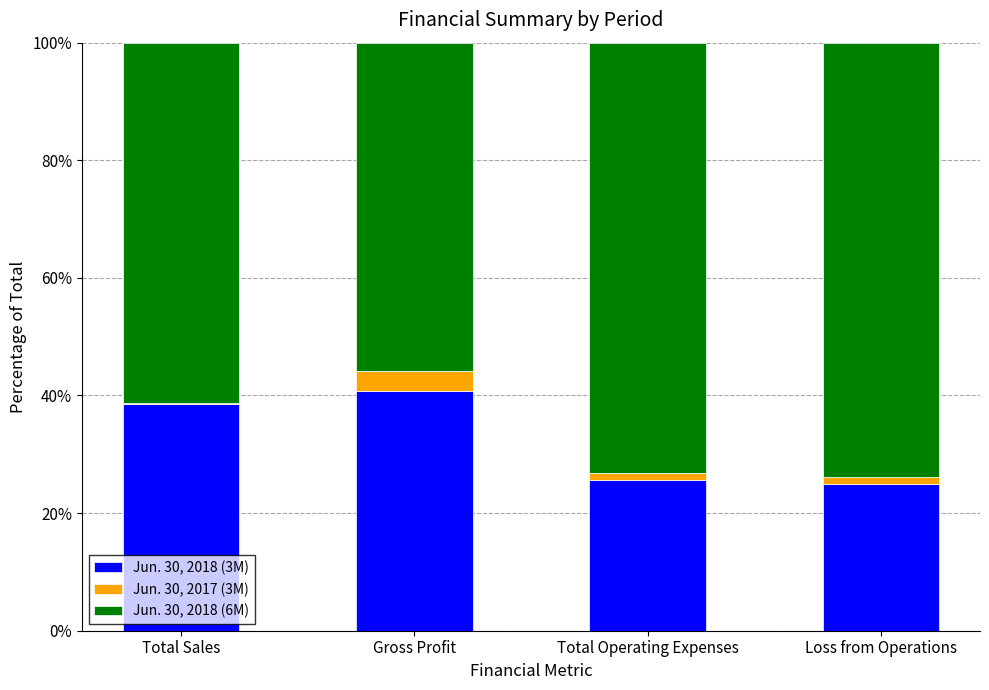

Which category has the highest value in the Jun. 30, 2018 (3M) series?

Gross Profit